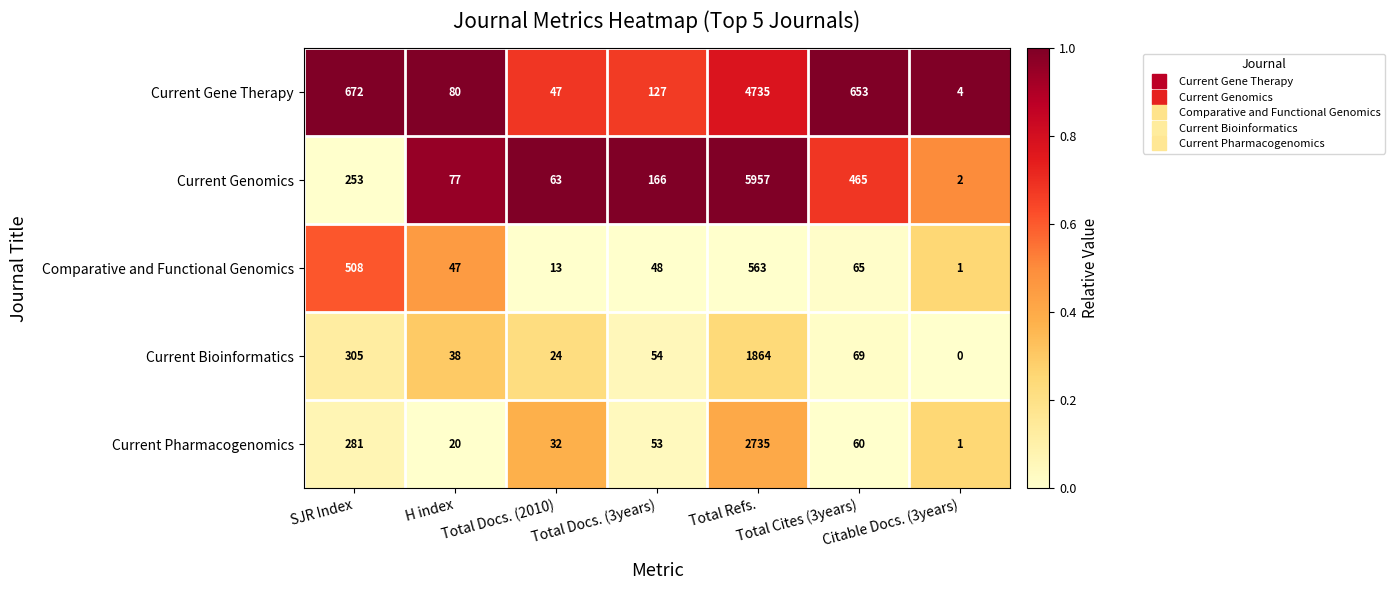

Rank the series by their maximum value, from lowest to highest.

Comparative and Functional Genomics, Current Bioinformatics, Current Pharmacogenomics, Current Gene Therapy, Current Genomics